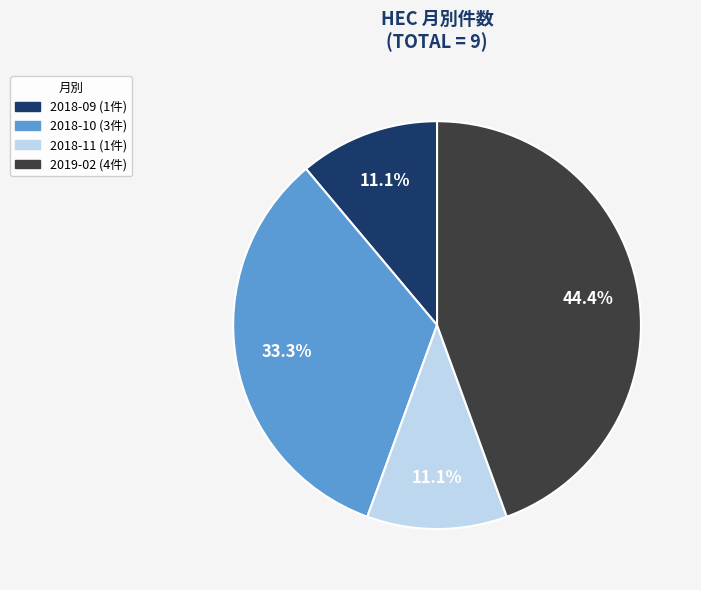

Is there any slice that represents more than half of the pie?

No